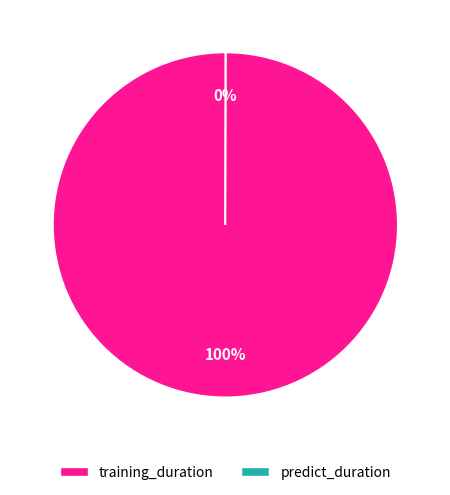

Which slice is the largest?

training_duration